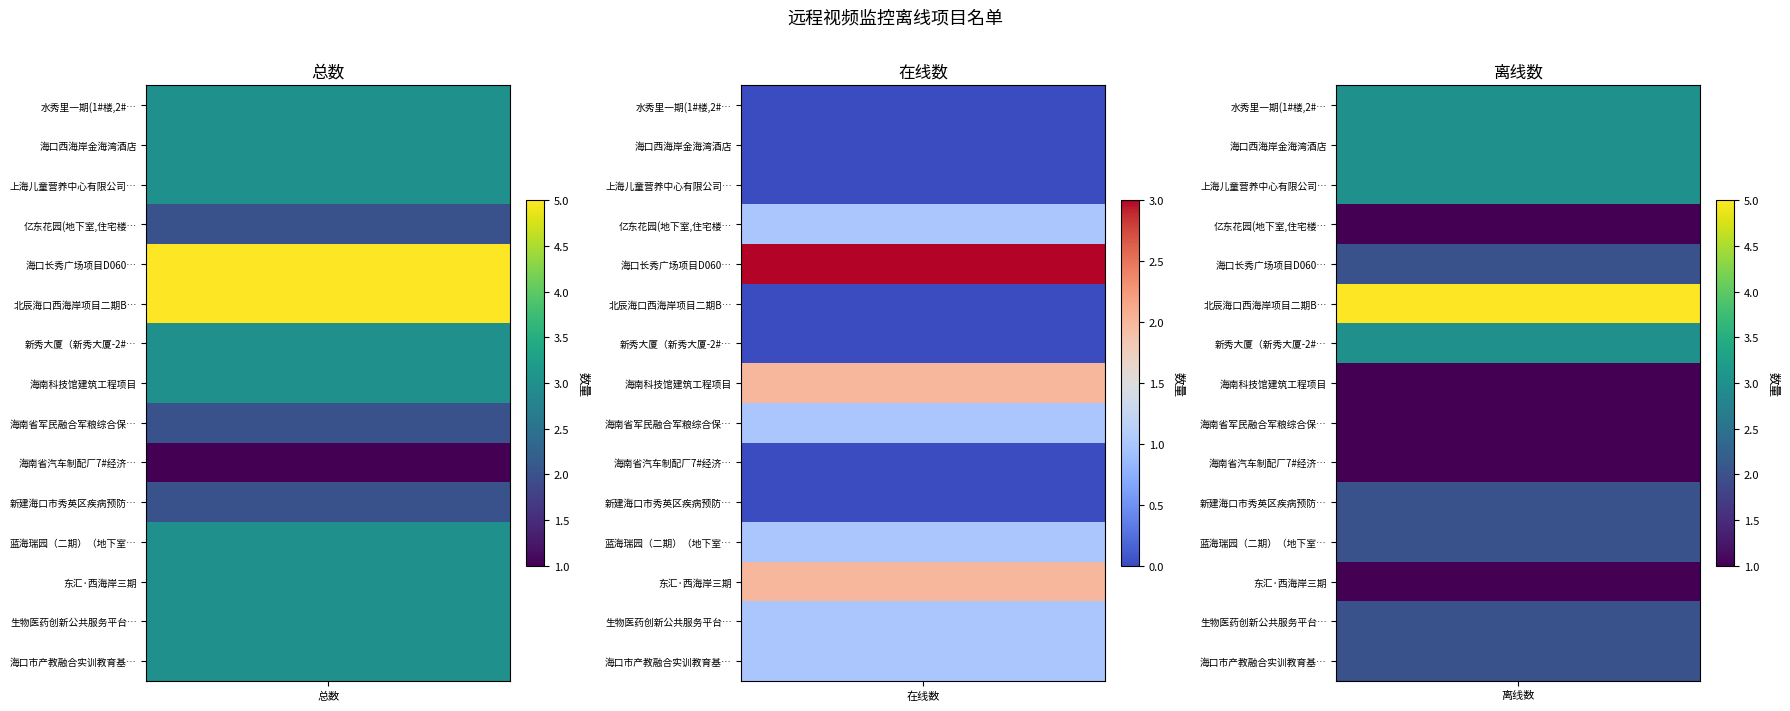

Count the 东汇·西海岸三期 values in the range 1 to 3.

3